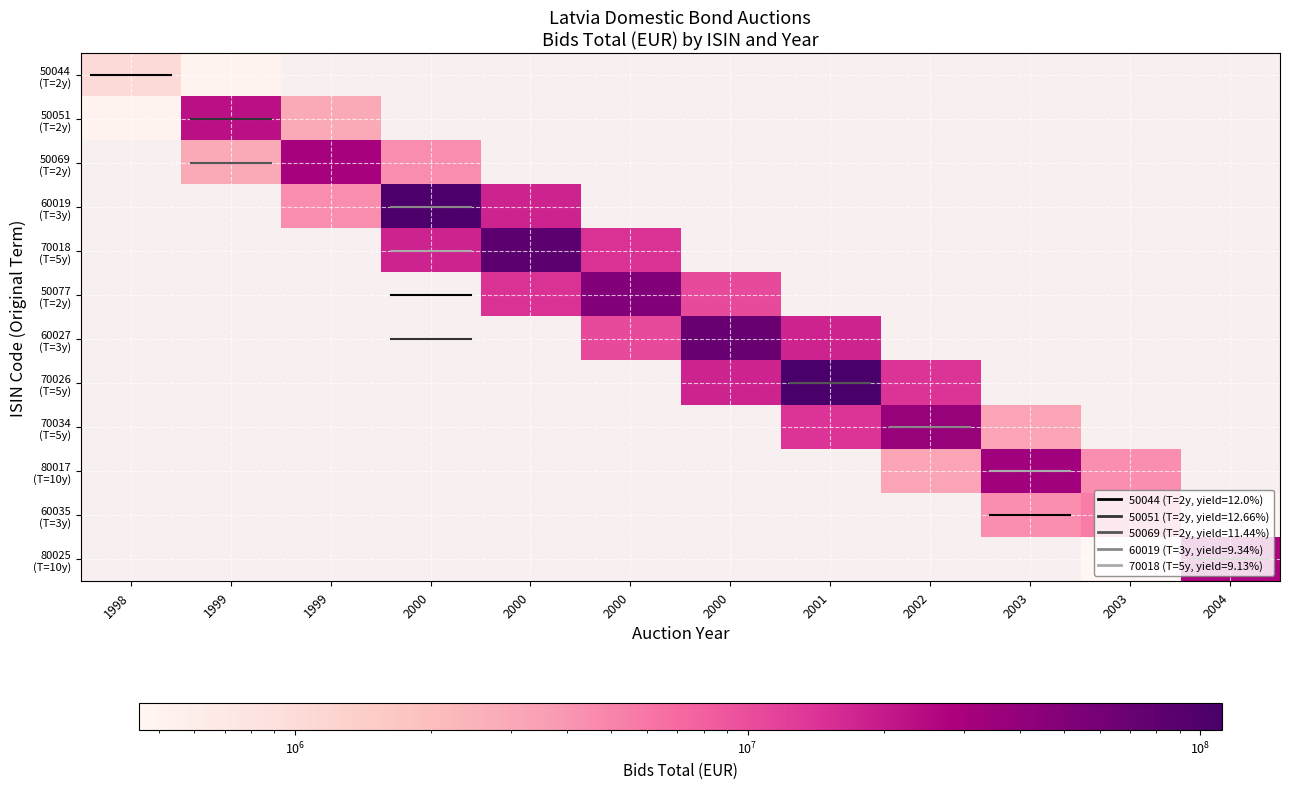

How many values in 80017 (T=10y) are above zero?

3